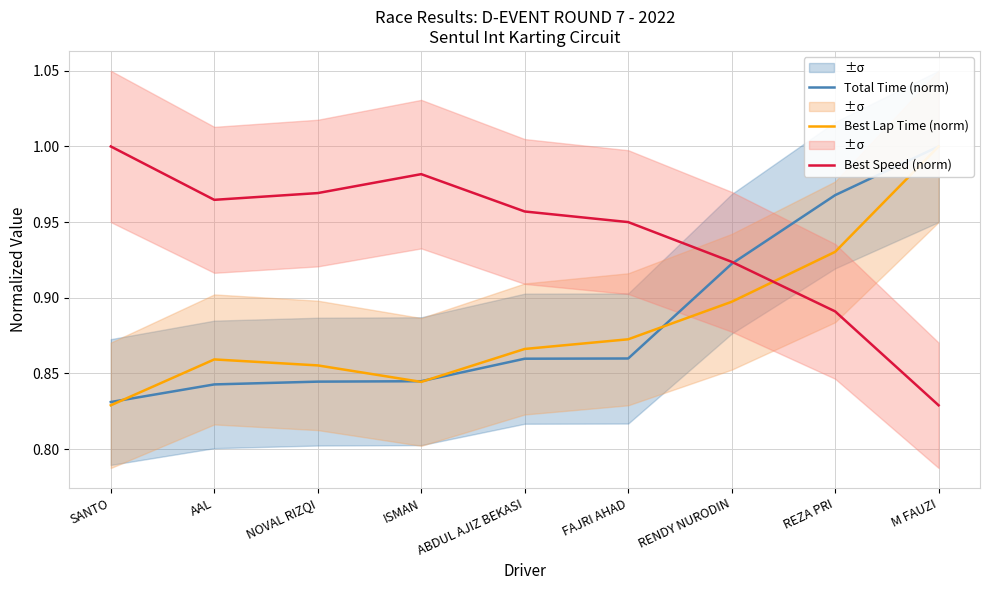

True or false: Total Time (norm) has more than 2 points higher than both neighbors.

False